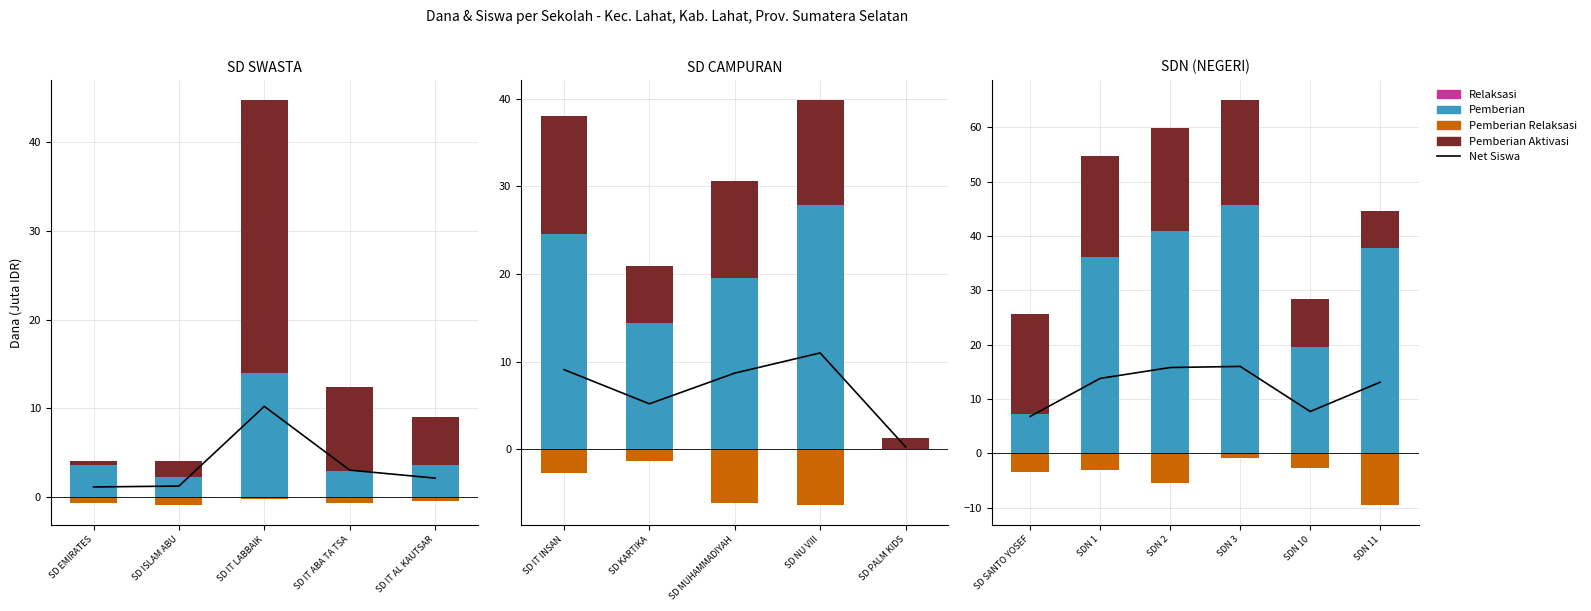

What is the value of the Pemberian bar at the 3rd from the left?

41.0